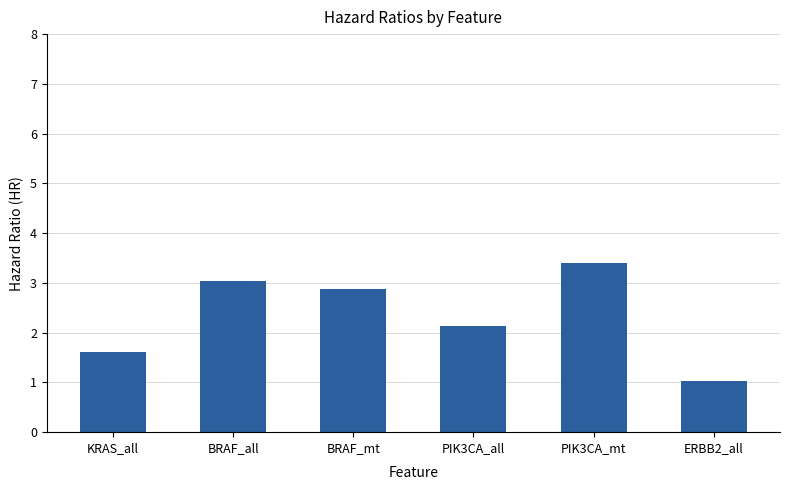

At which label is the value closest to 2?

PIK3CA_all